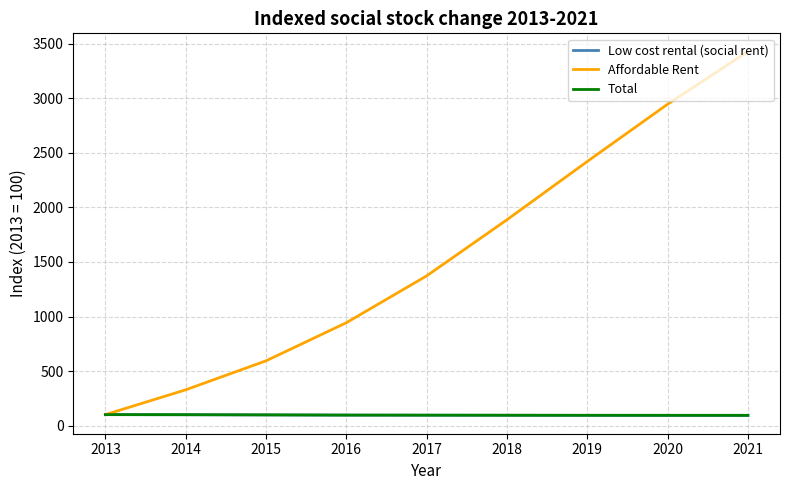

List the labels in order of Affordable Rent value, smallest first.

2013, 2014, 2015, 2016, 2017, 2018, 2019, 2020, 2021